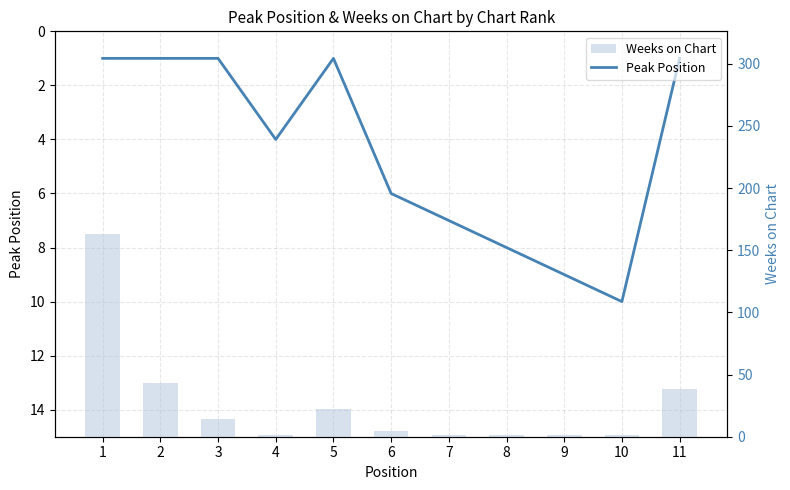

Which category has the lowest value in the Peak Position series?

1